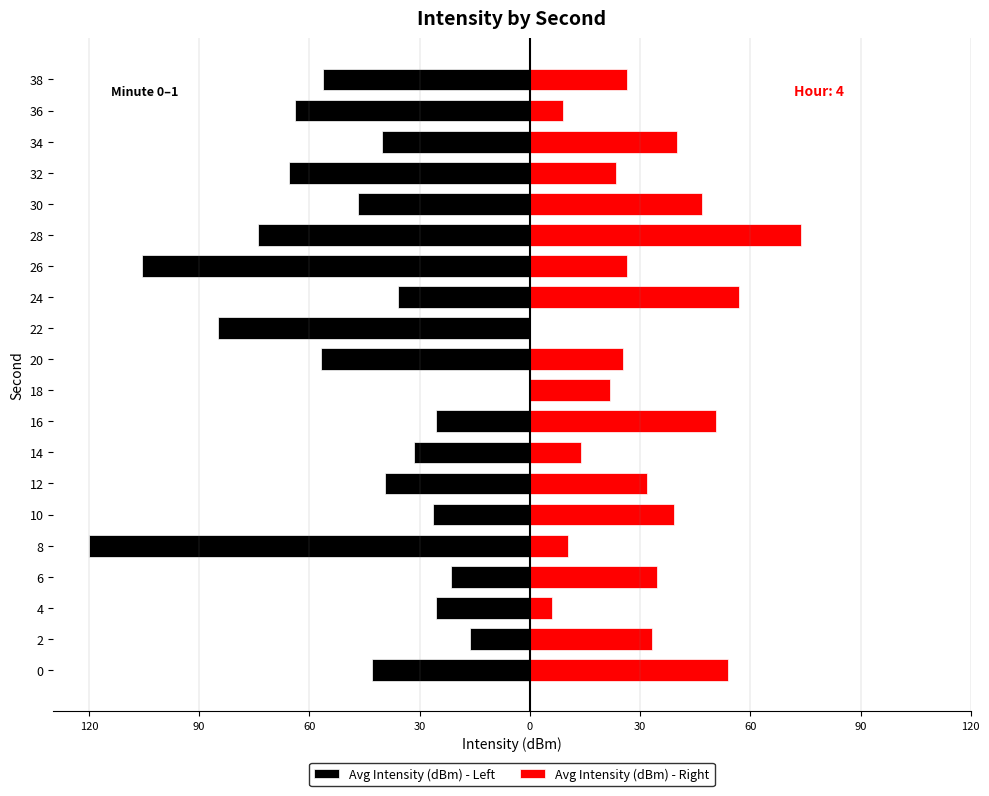

What is the smallest value displayed?

-120.0